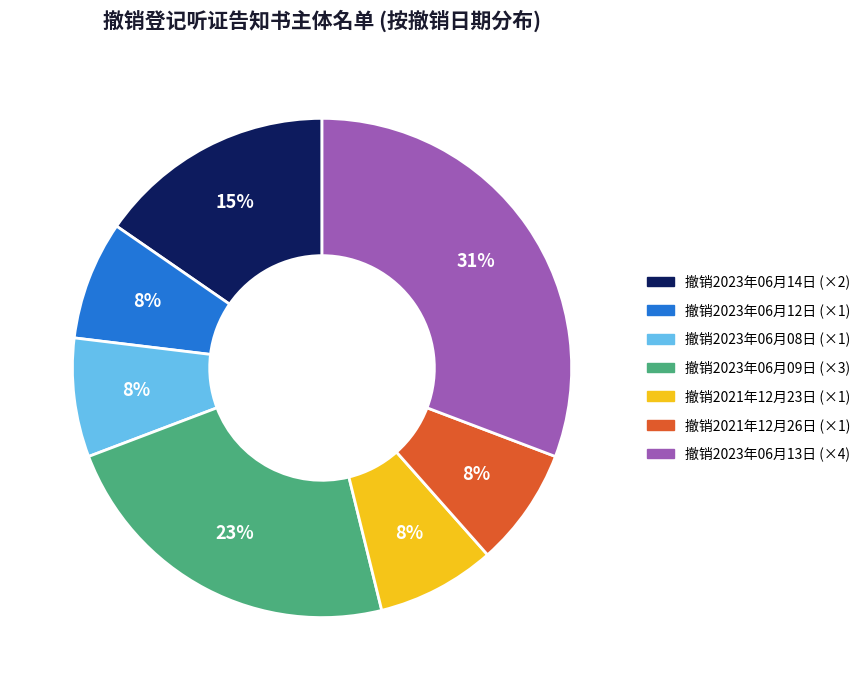

To the nearest percent, what is the difference between the largest and smallest slice percentages?

23%